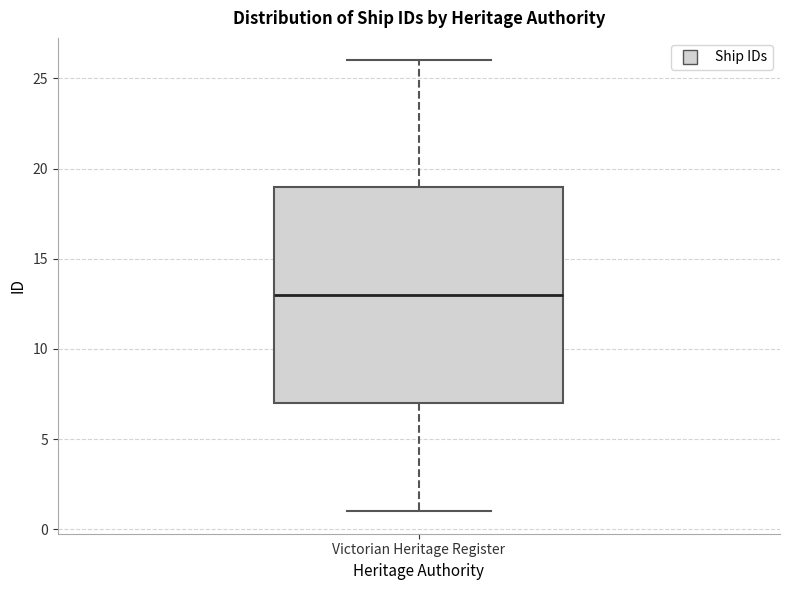

Where is the lower edge of the box for Victorian Heritage Register on the y-axis? The values are not printed on the chart, so give them approximately, as read against the axis.

7